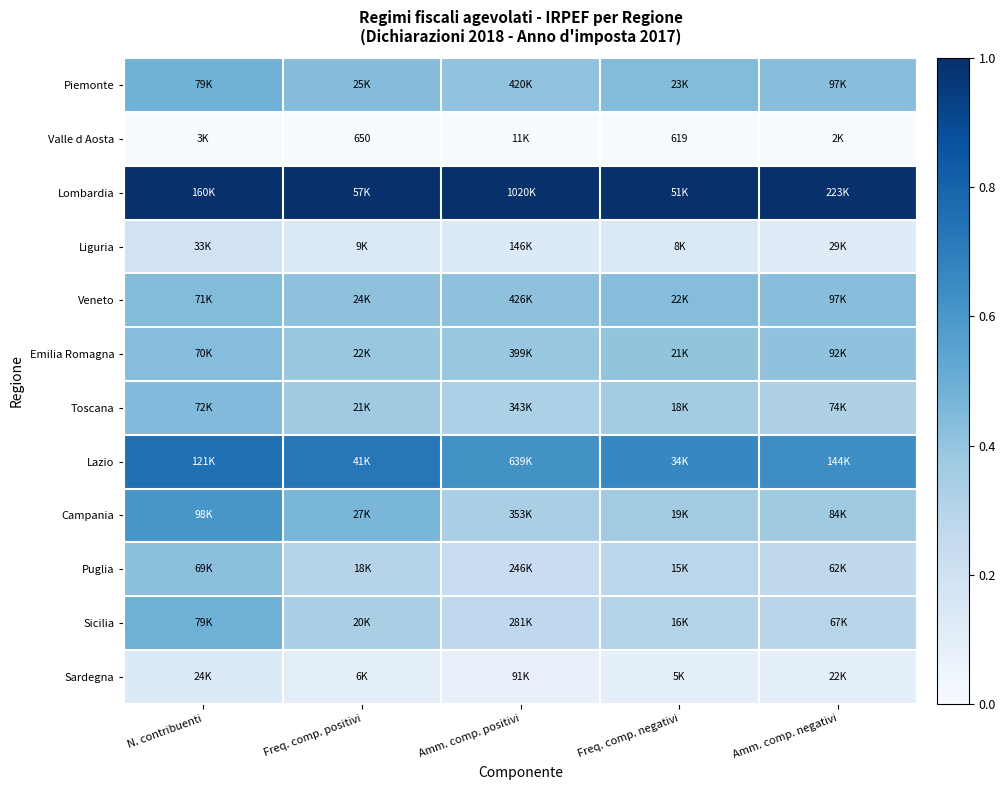

What is the difference between the highest and lowest values at N. contribuenti?

1.0